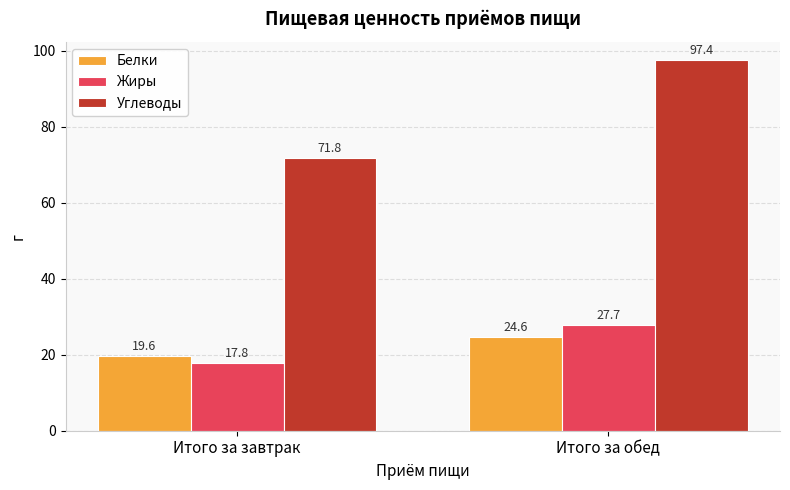

Does the chart contain any negative values?

No